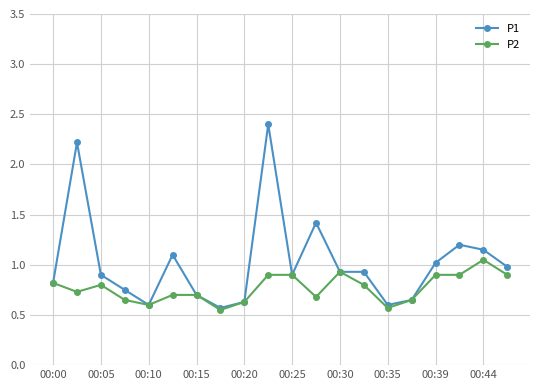

What is the greatest value displayed?

2.4